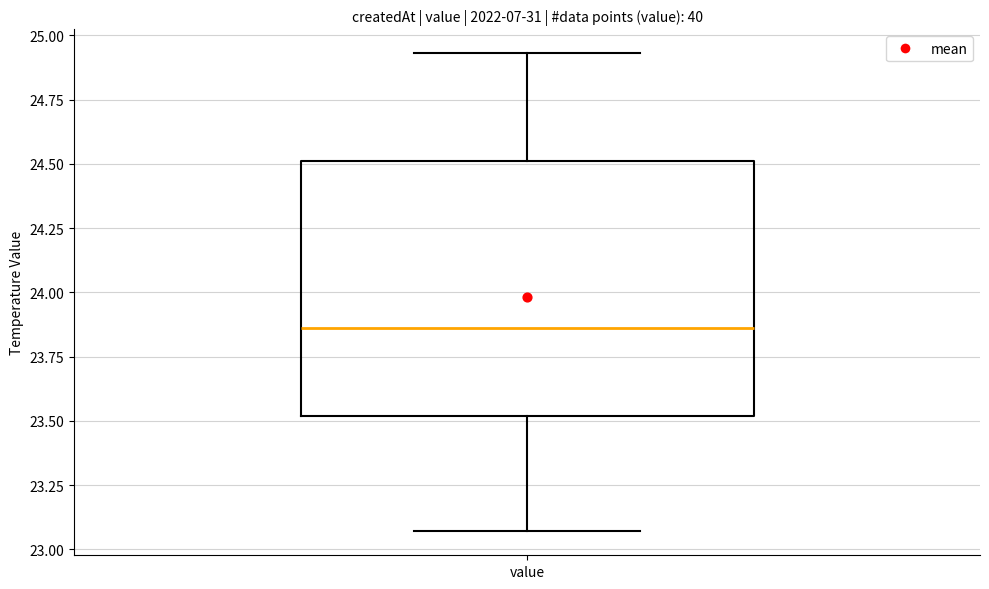

Transcribe this box plot: give where the median line is, the range the box spans, and where the two whiskers end, as read against the y-axis. The values are not printed on the chart, so give them approximately, as read against the axis.

median 23.85, box 23.50 to 24.50, whiskers 23.05 to 24.95